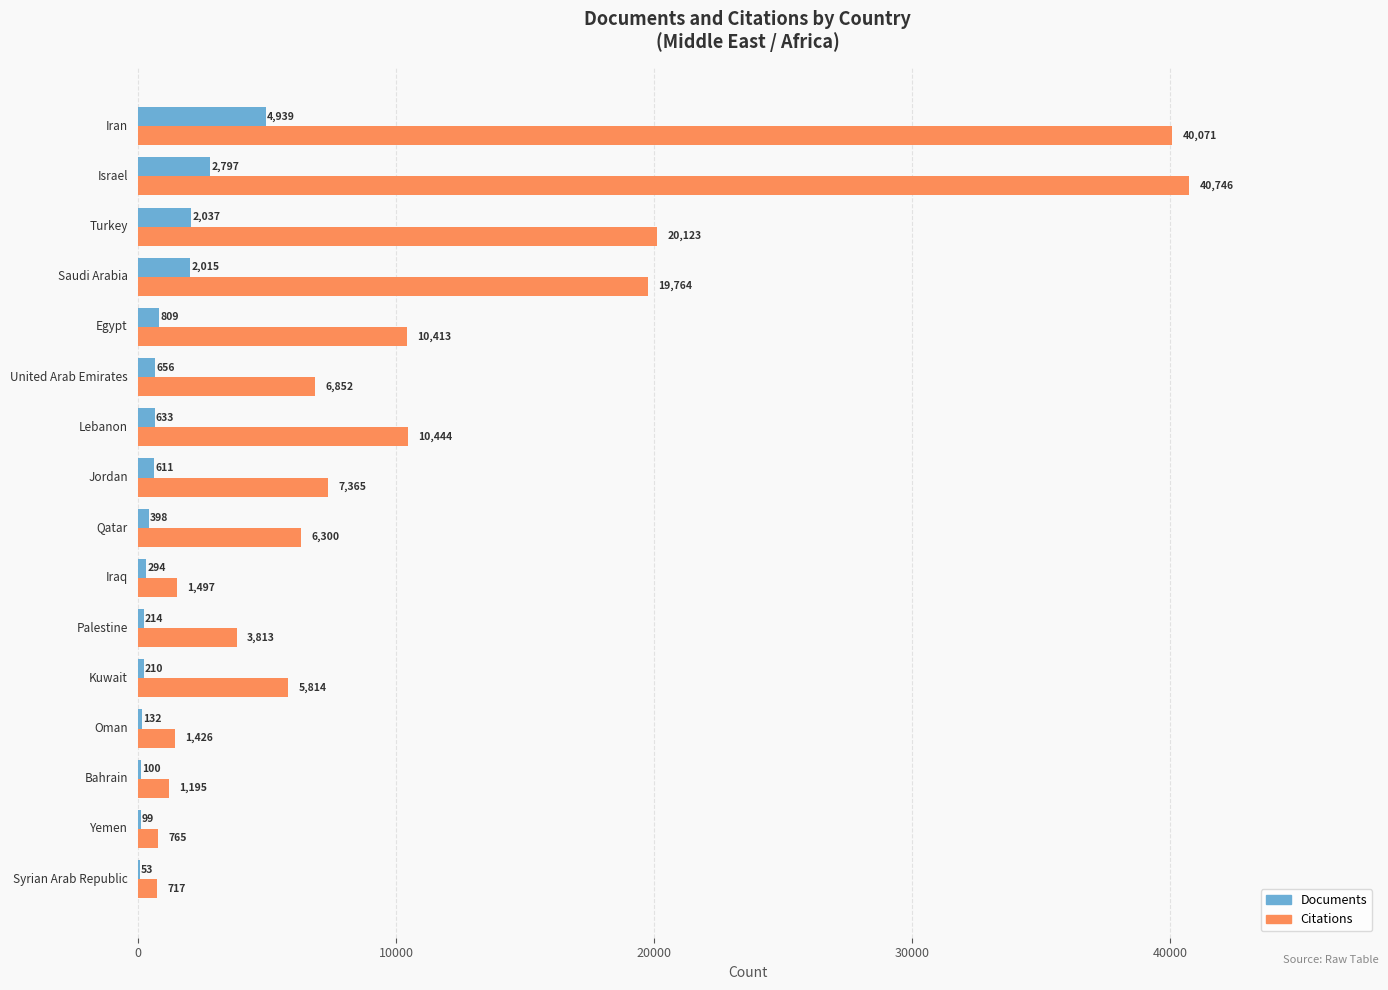

What is the greatest value displayed?

40746